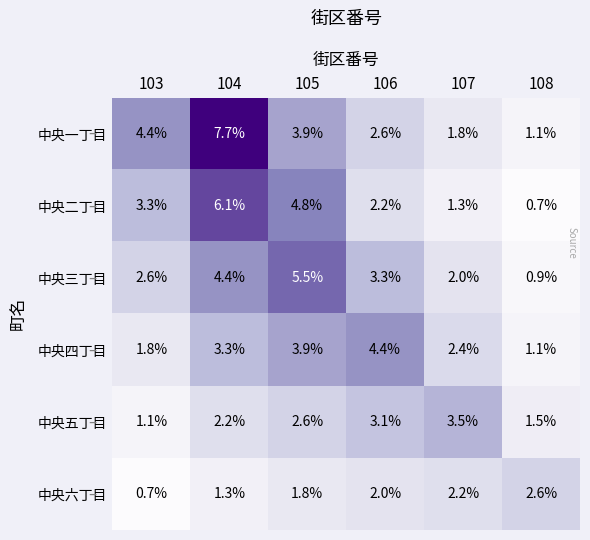

Which series has the widest spread of values?

中央一丁目